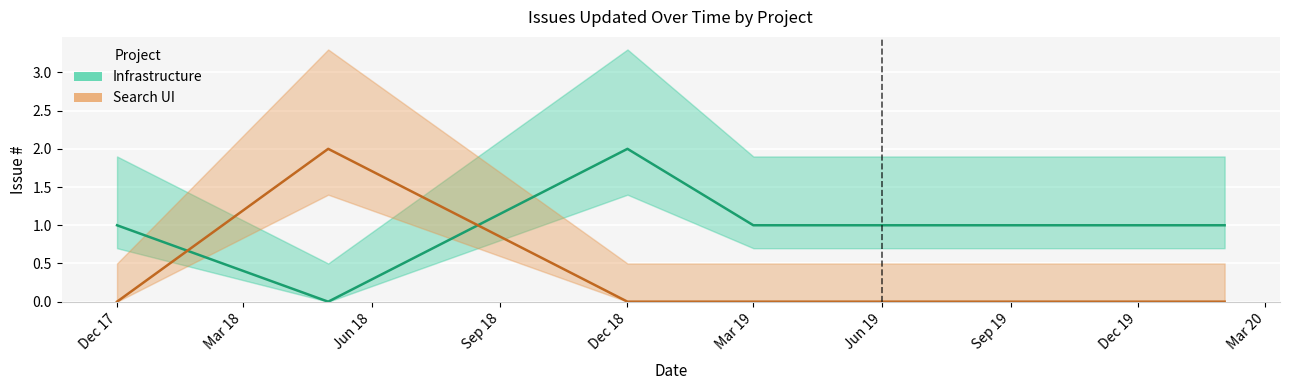

True or false: Infrastructure has a value of 0 at Dec 18.

False